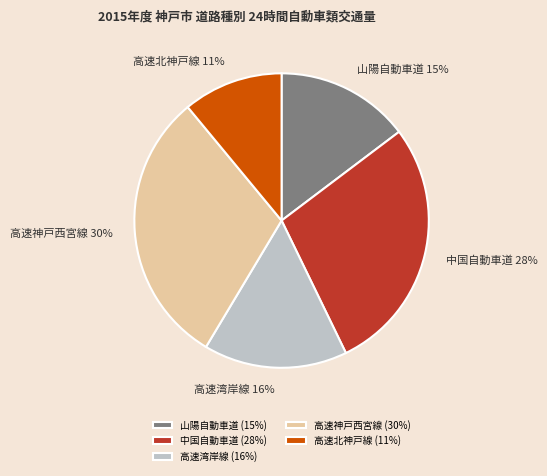

Is there any slice that represents more than half of the pie?

No